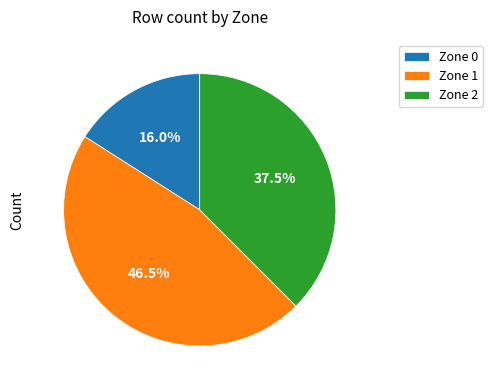

What is the smallest slice in the pie chart?

Zone 0